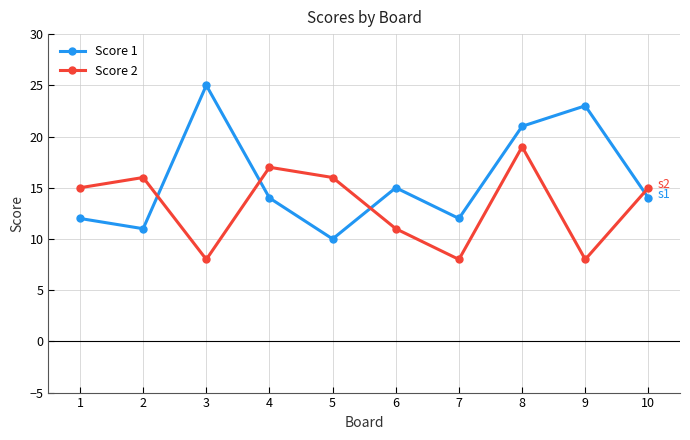

Rank the series by their average value, from lowest to highest.

Score 2, Score 1